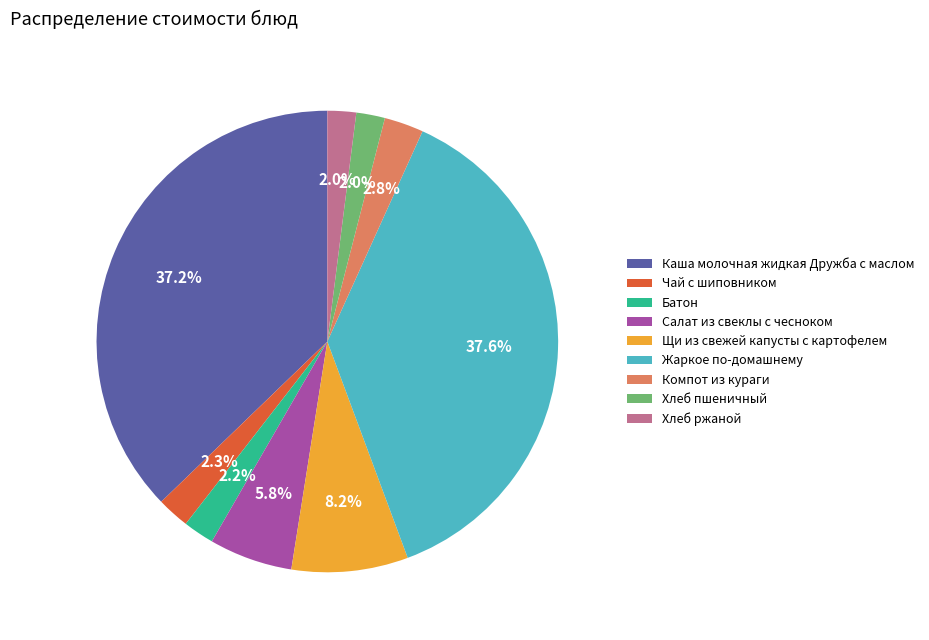

How many slices are in this pie chart?

9